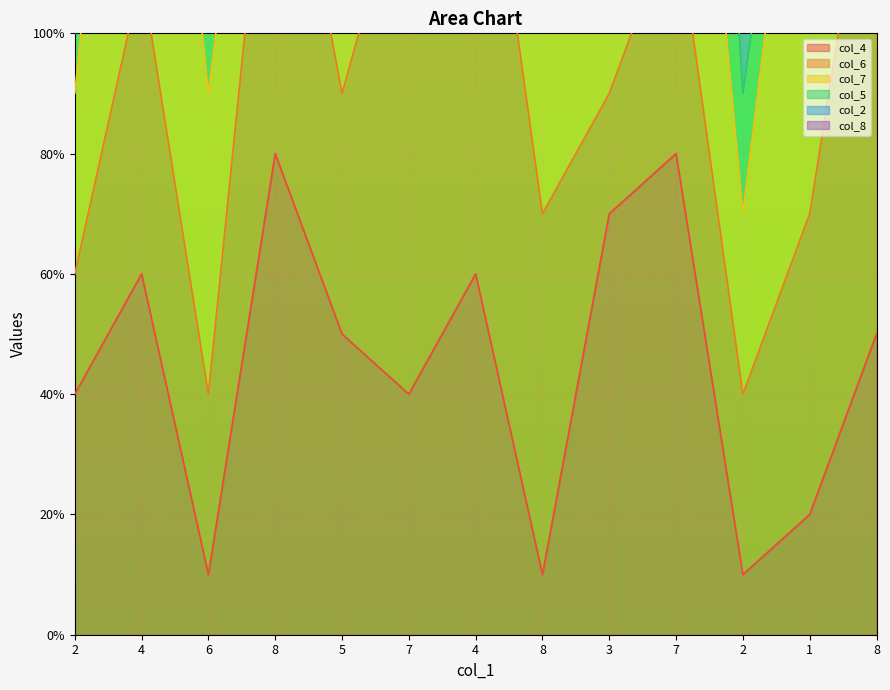

How many values in the col_4 series exceed 5?

5